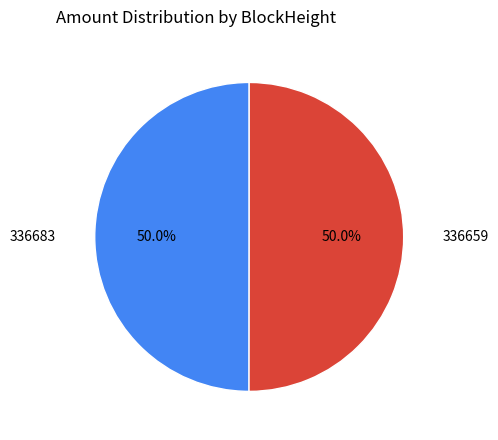

To the nearest percent, what is the average slice percentage?

50%